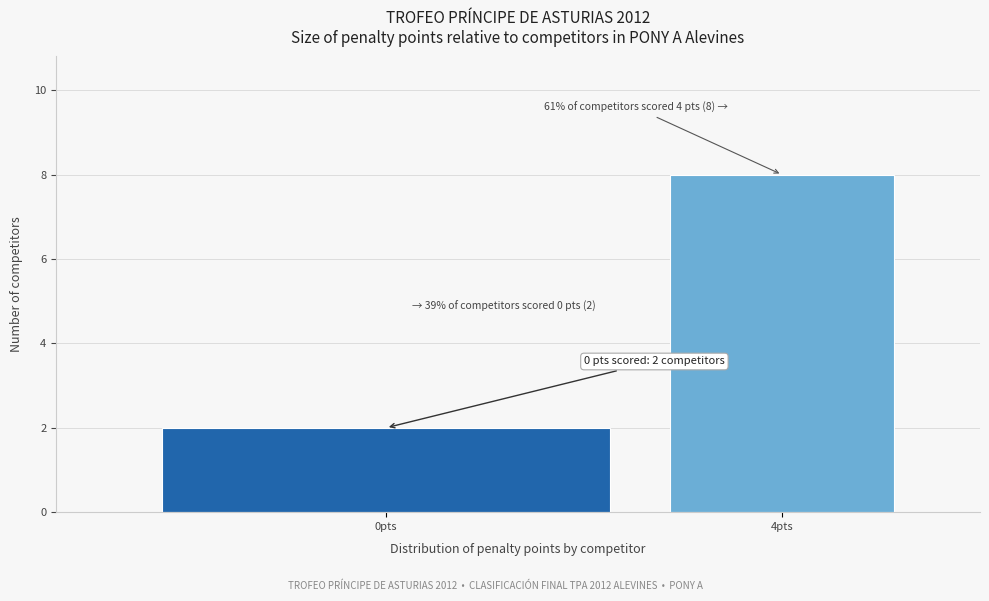

Reading left to right, extract all data points from this chart.

0pts=2	4pts=8